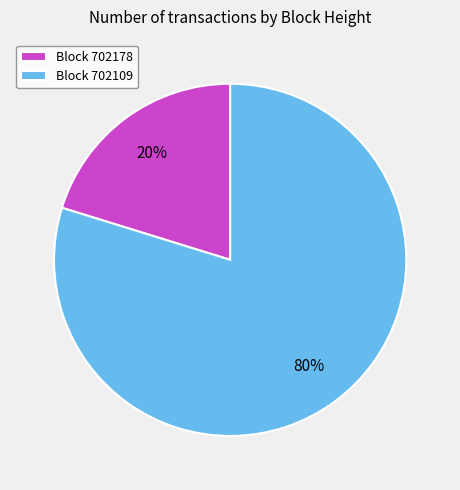

Which category accounts for the majority?

Block 702109